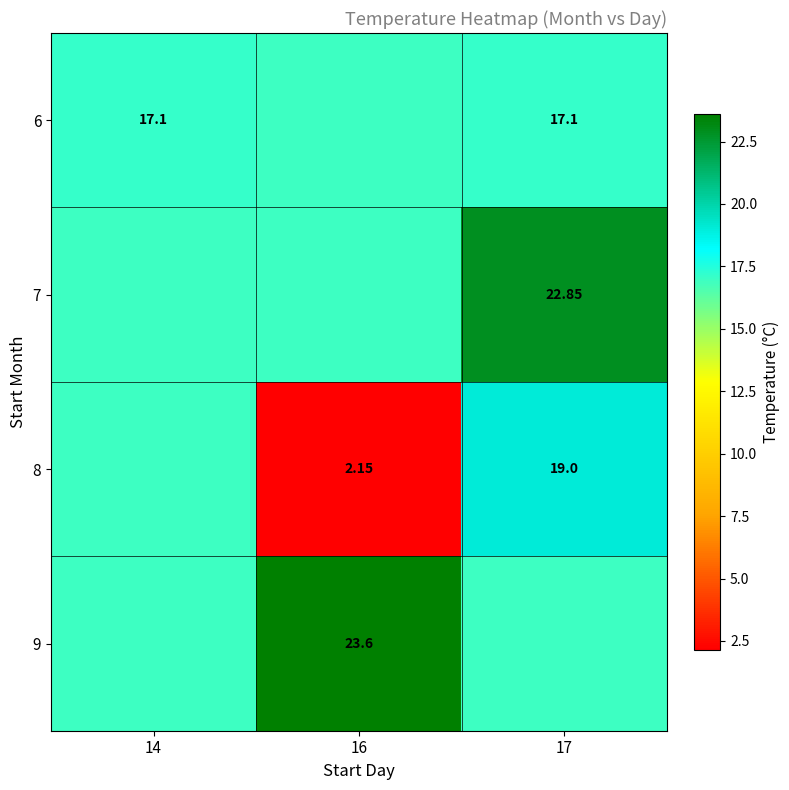

What is the sum of the 6 values at 14 and 17?

34.2